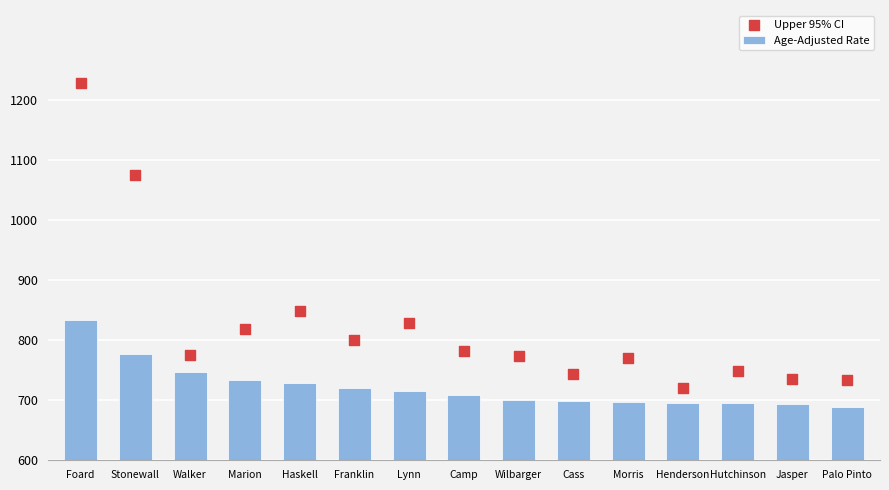

Which series has the largest total across all categories?

Upper 95% CI